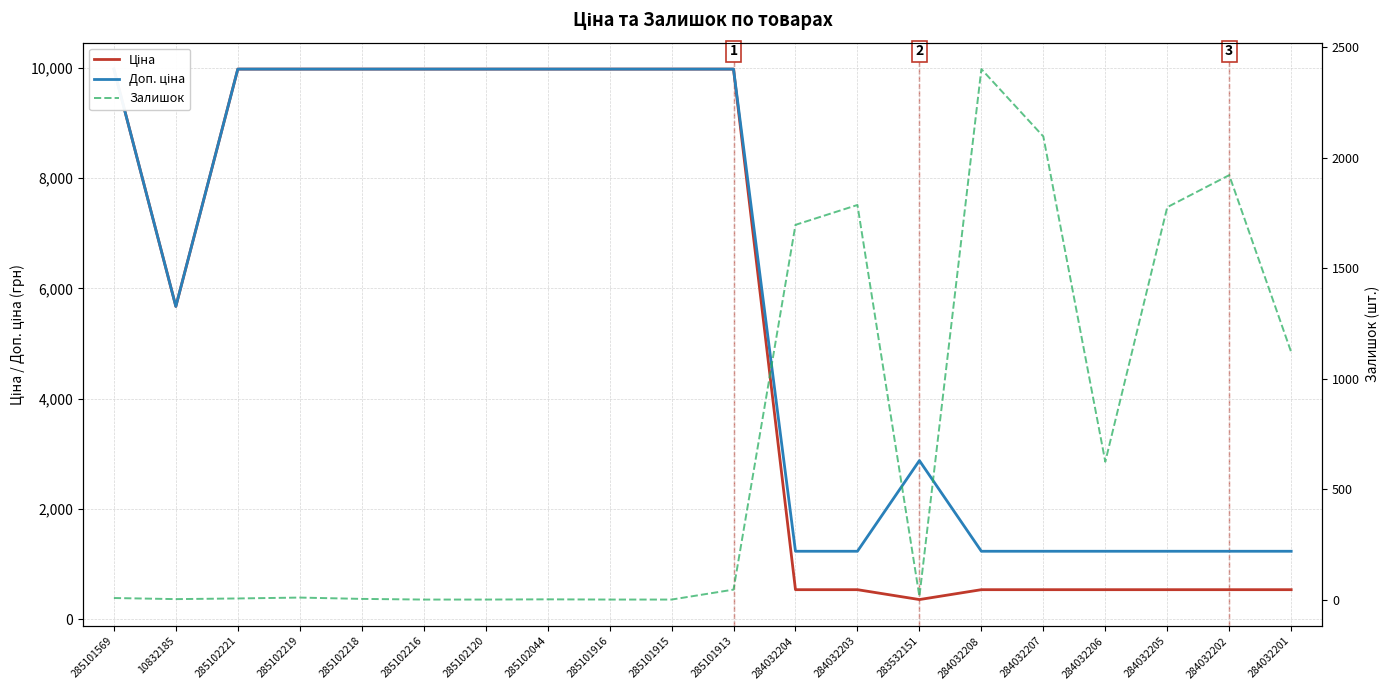

Which series has the widest spread of values?

Ціна